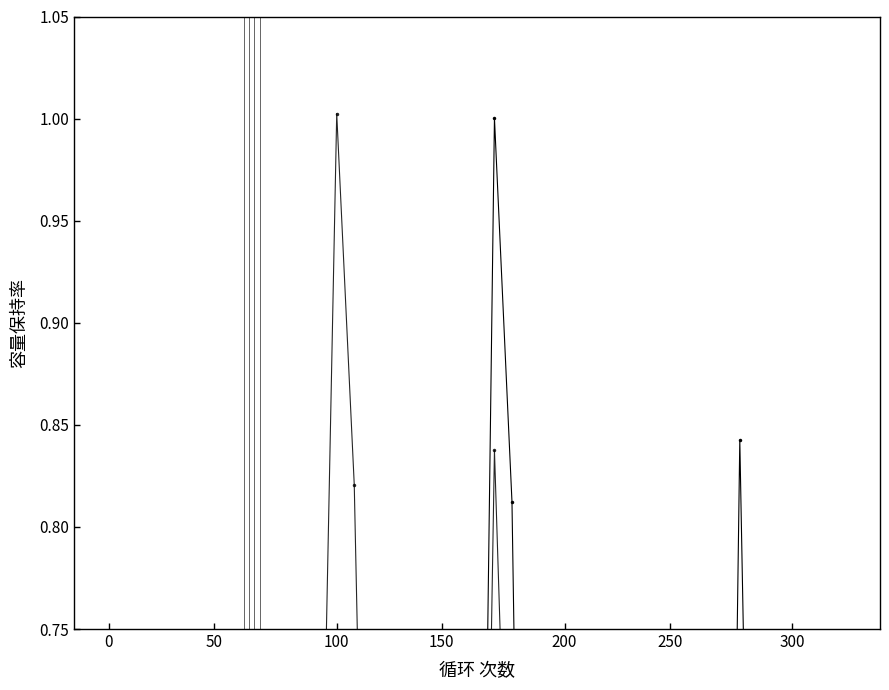

What is the maximum value shown in the chart?

1.0